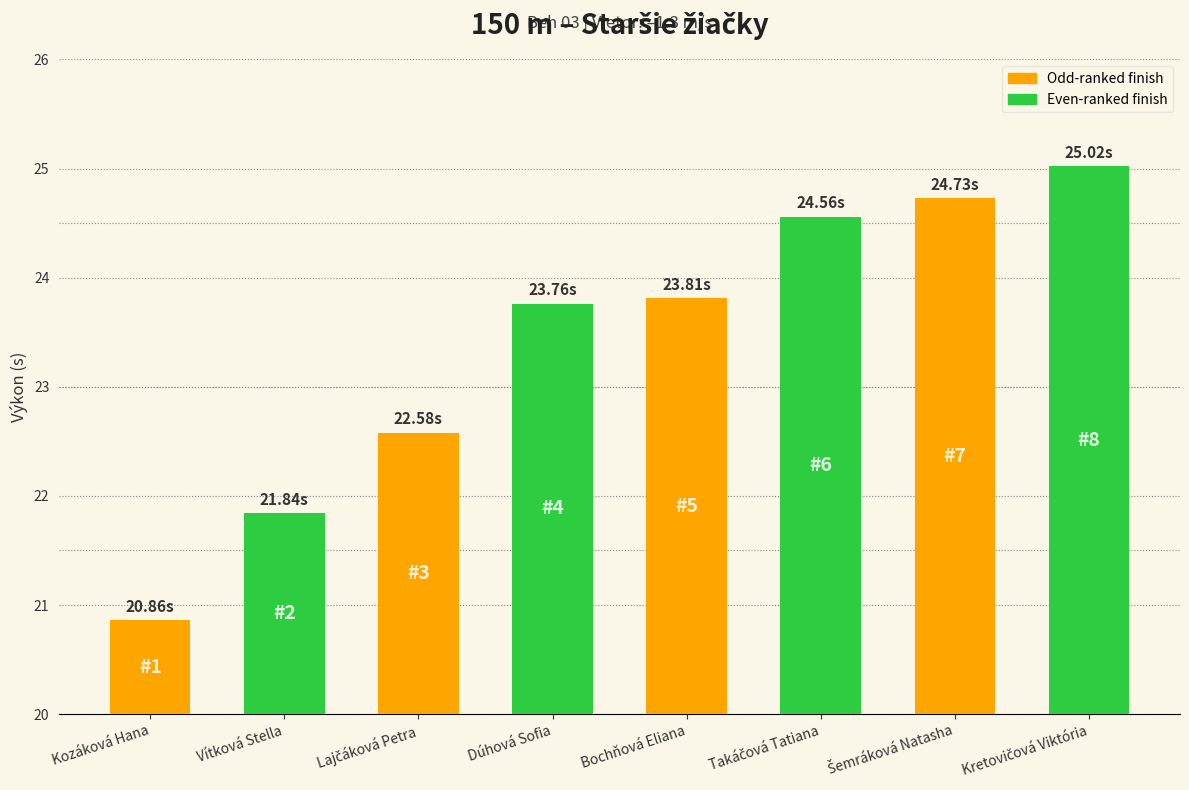

Reading left to right, list all the values displayed in this chart.

20.9	21.8	22.6	23.8	23.8	24.6	24.7	25.0